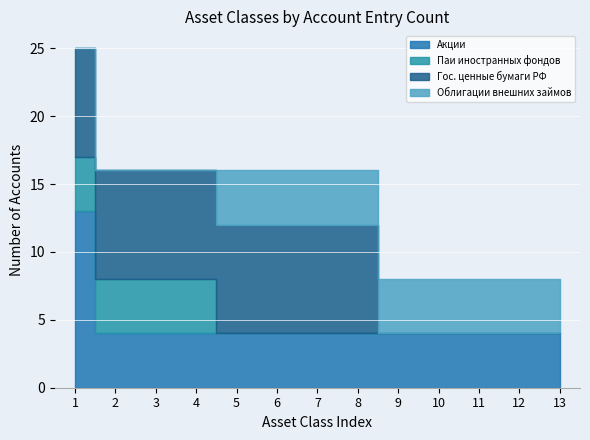

True or false: Акции has more than 2 interior local peaks.

False